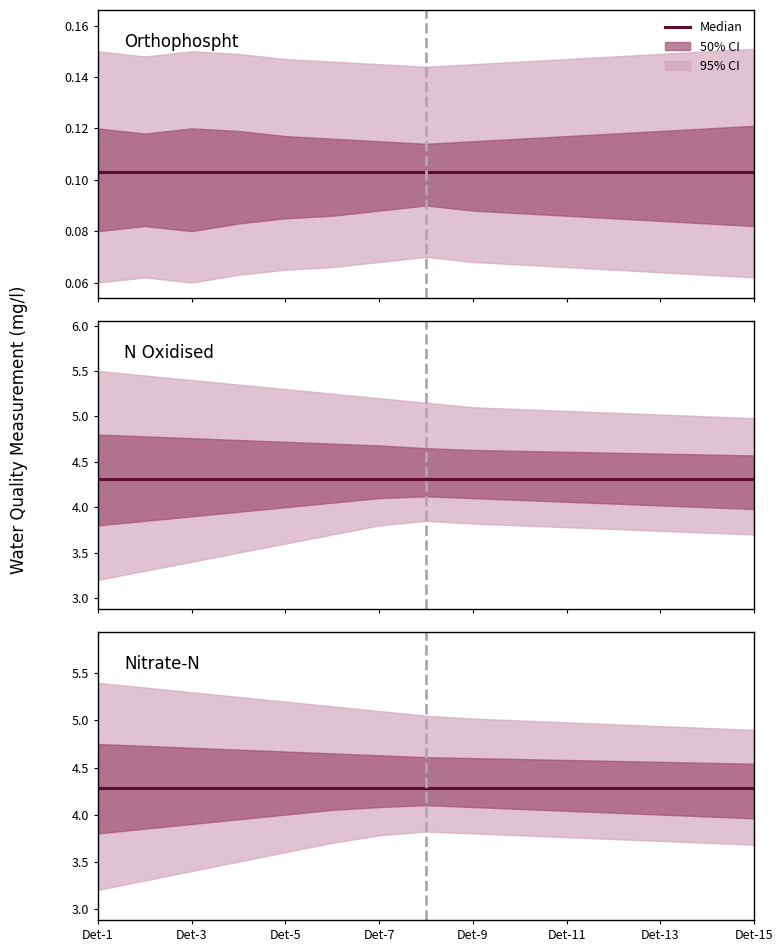

The Nitrate-N series shows 4.3 at Det-9. True or false?

True